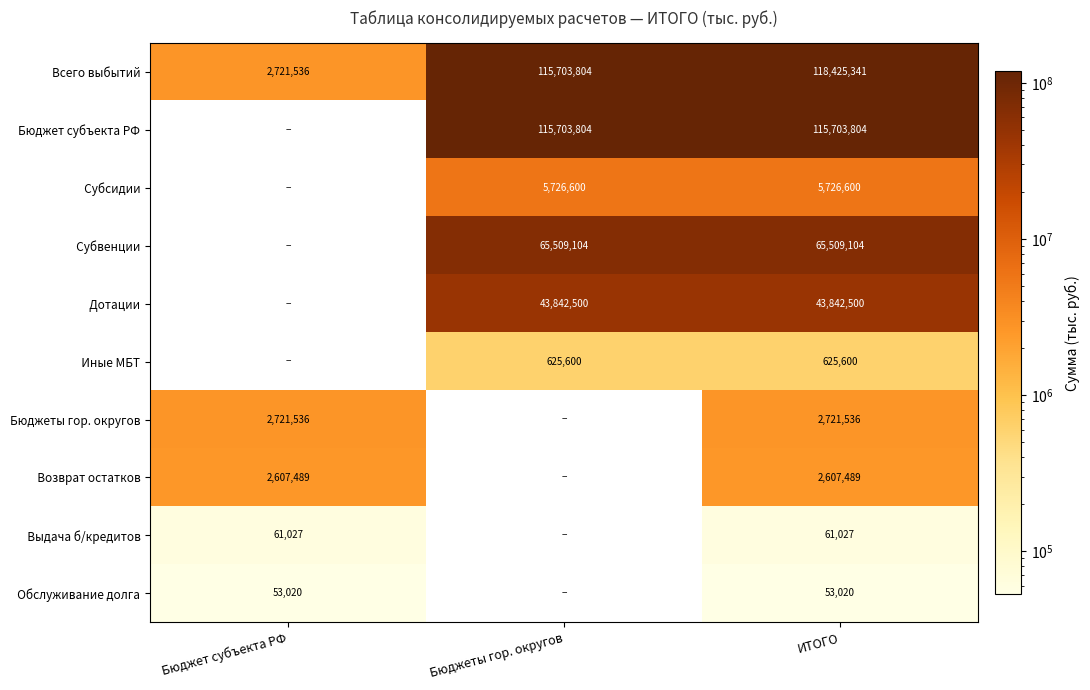

The Всего выбытий series shows 118425341 at ИТОГО. True or false?

True